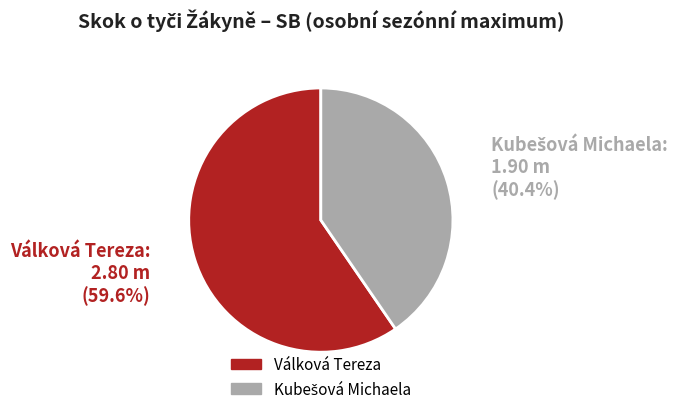

What percentage is NOT represented by Válková Tereza?

40.4%